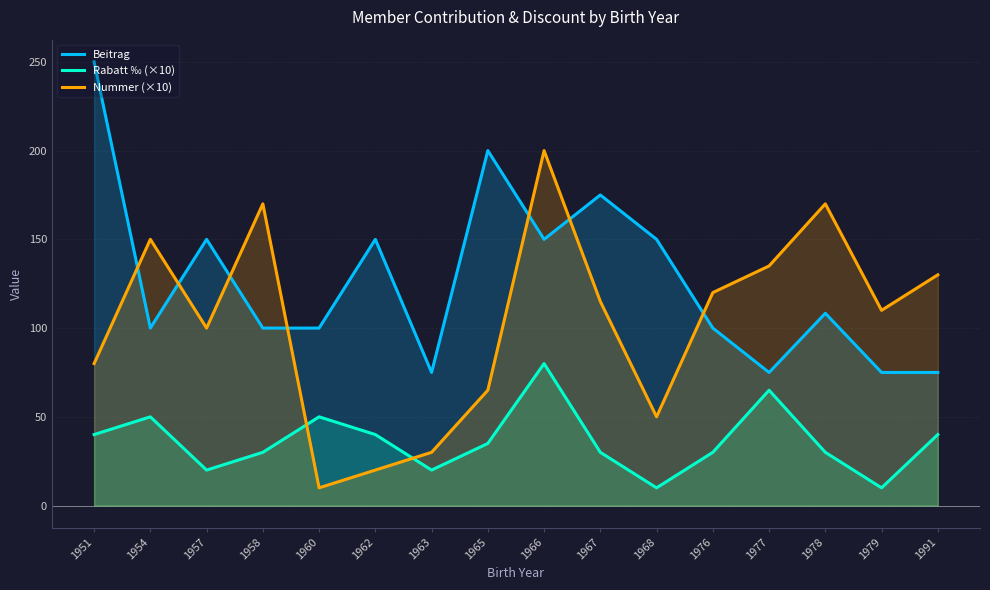

Does the chart have visible grid lines?

Yes